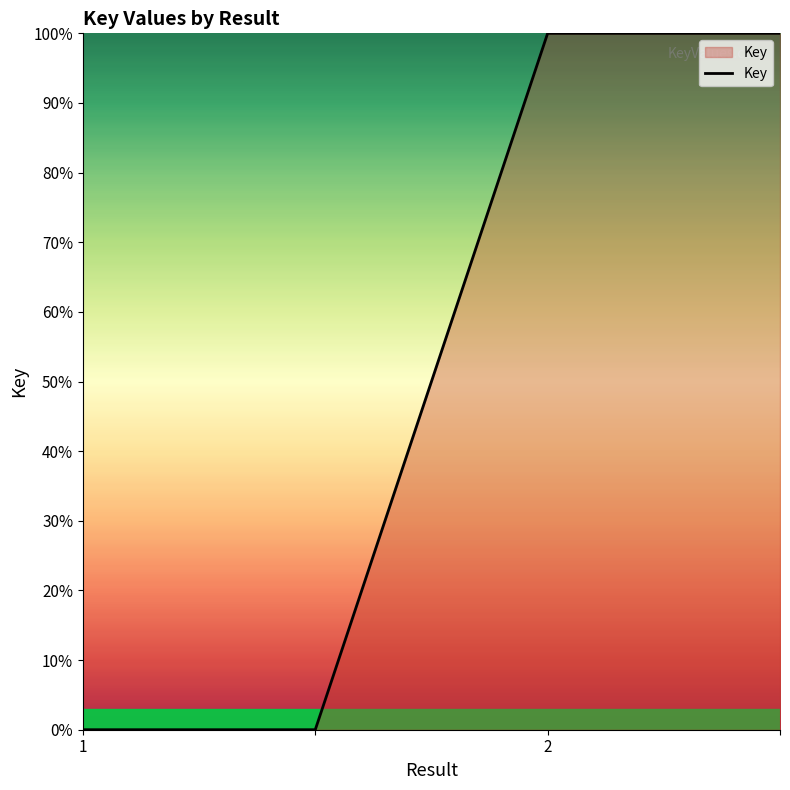

What is the average value?

50